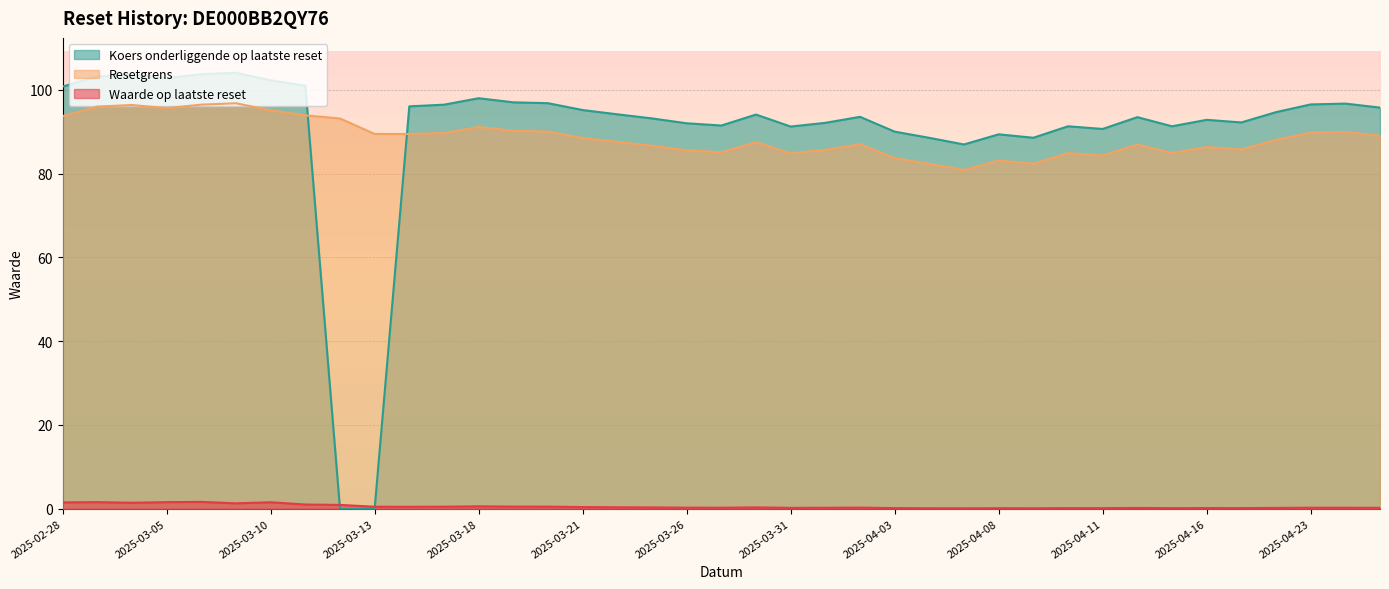

Which series ends up on top after the final intersection of Koers onderliggende op laatste reset and Resetgrens?

Koers onderliggende op laatste reset